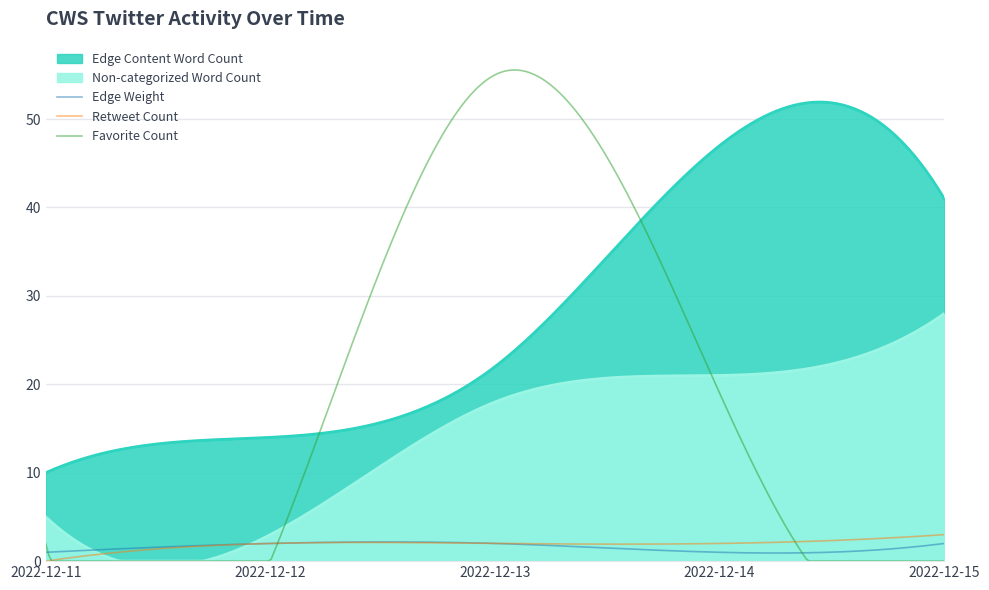

What are all the series names shown in the legend?

Edge Weight, Favorite Count, Retweet Count, Non-categorized Word Count, Edge Content Word Count